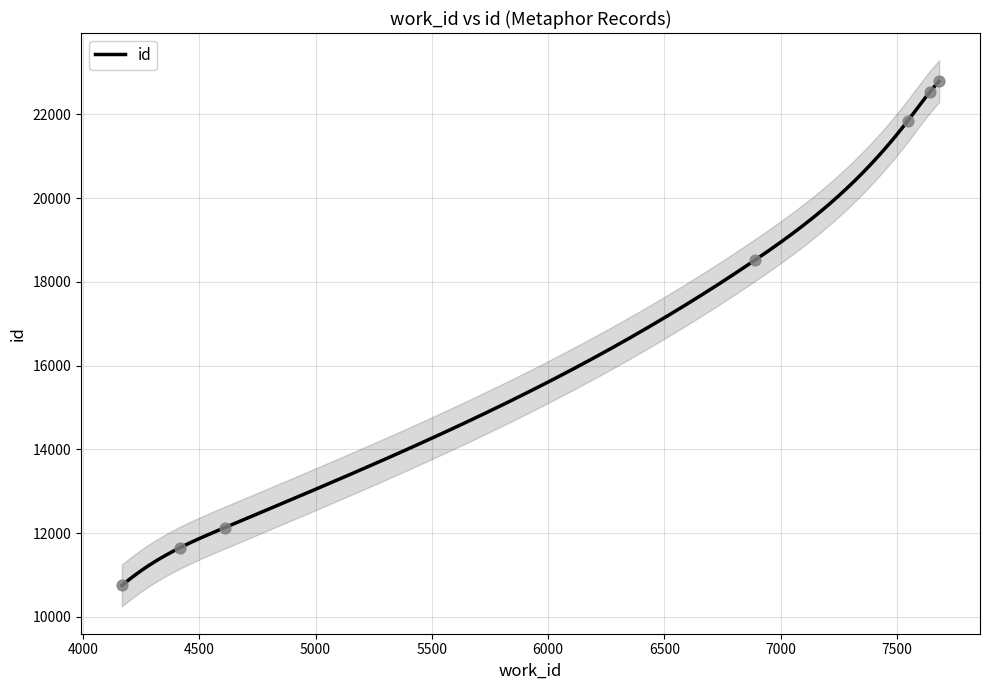

What is the change in value from 4167 to 7643?

+11791